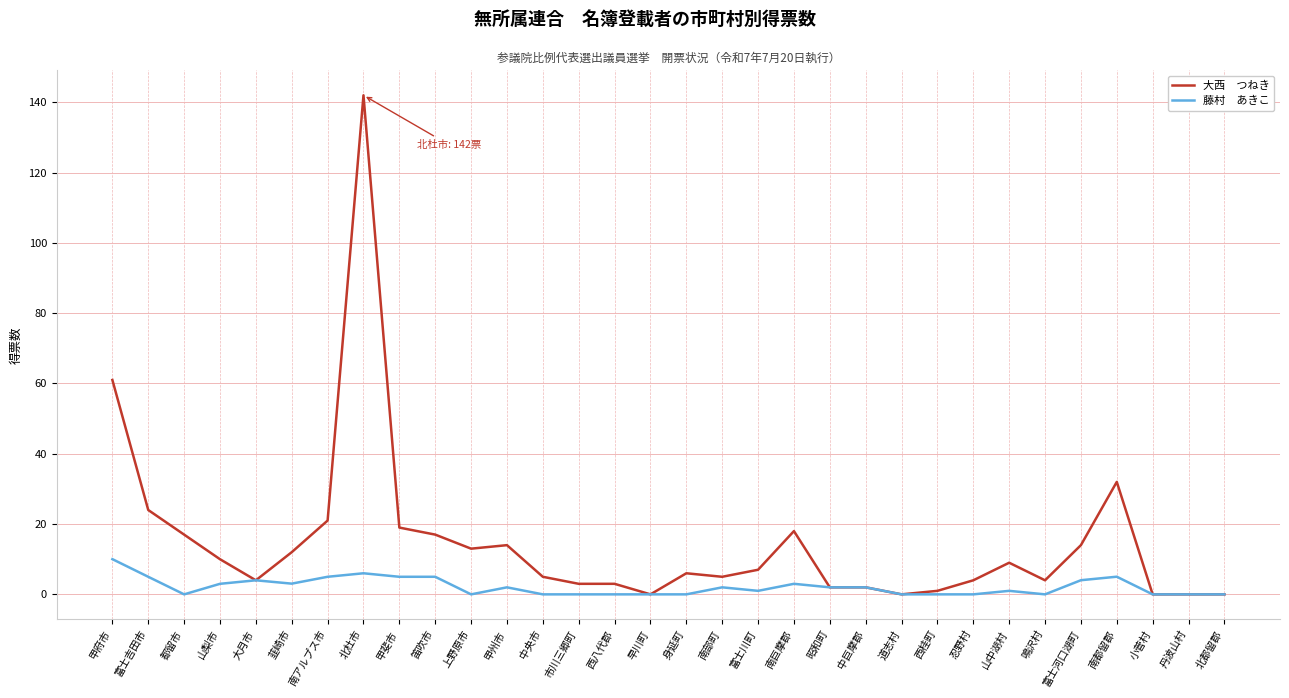

What position from the left is 早川町?

16